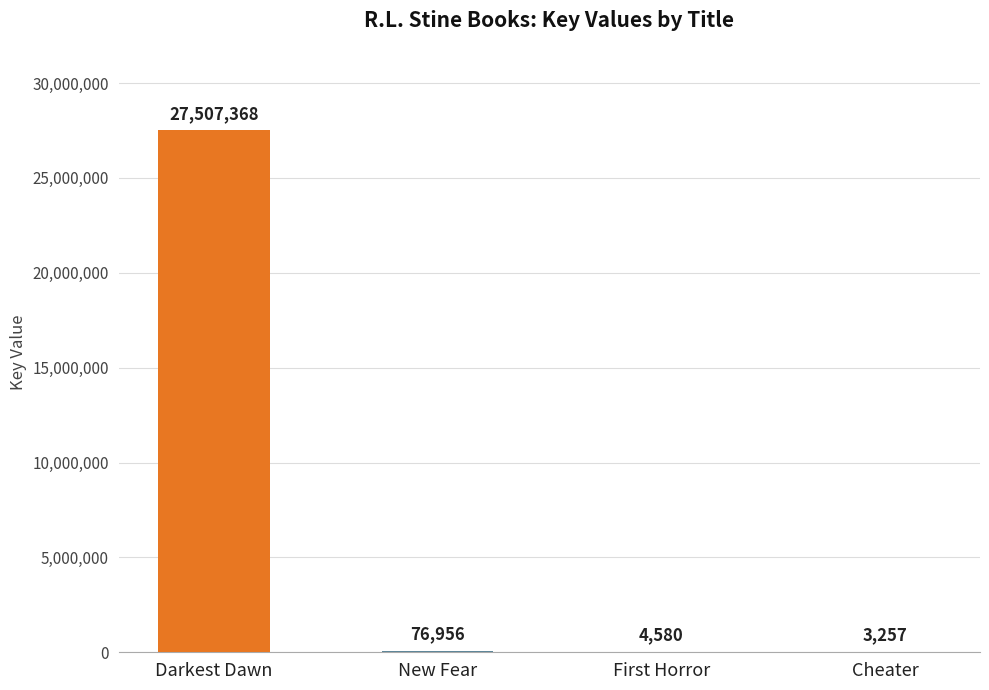

The value at New Fear is 76956. True or false?

True